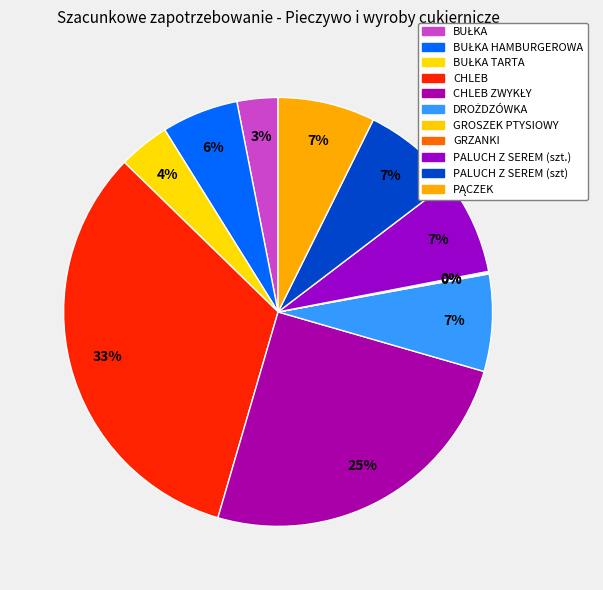

How many slices are in this pie chart?

11